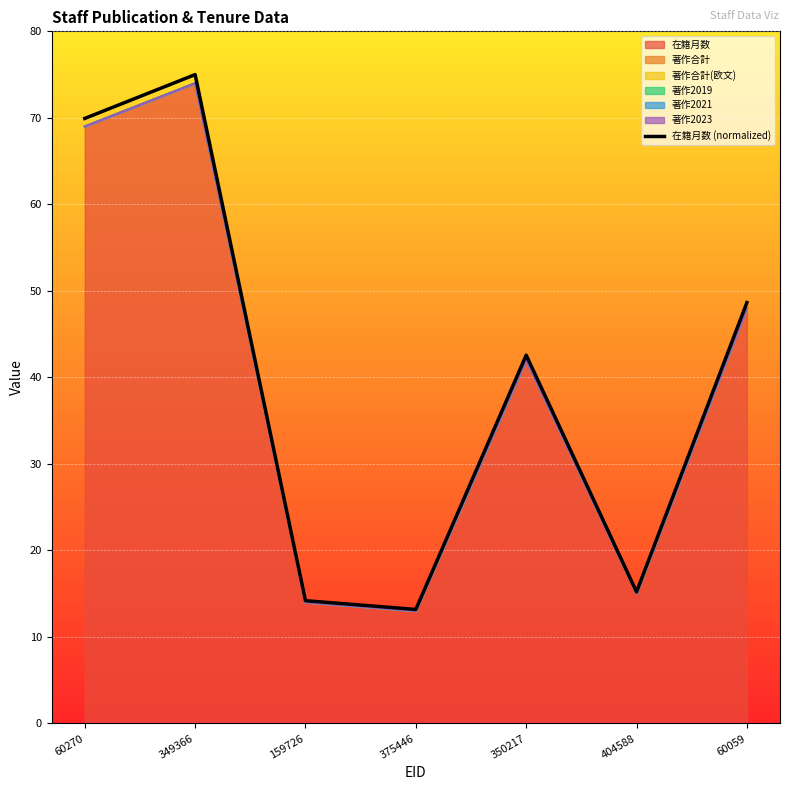

List the labels in order of value, largest first.

349366, 60270, 60059, 350217, 404588, 159726, 375446